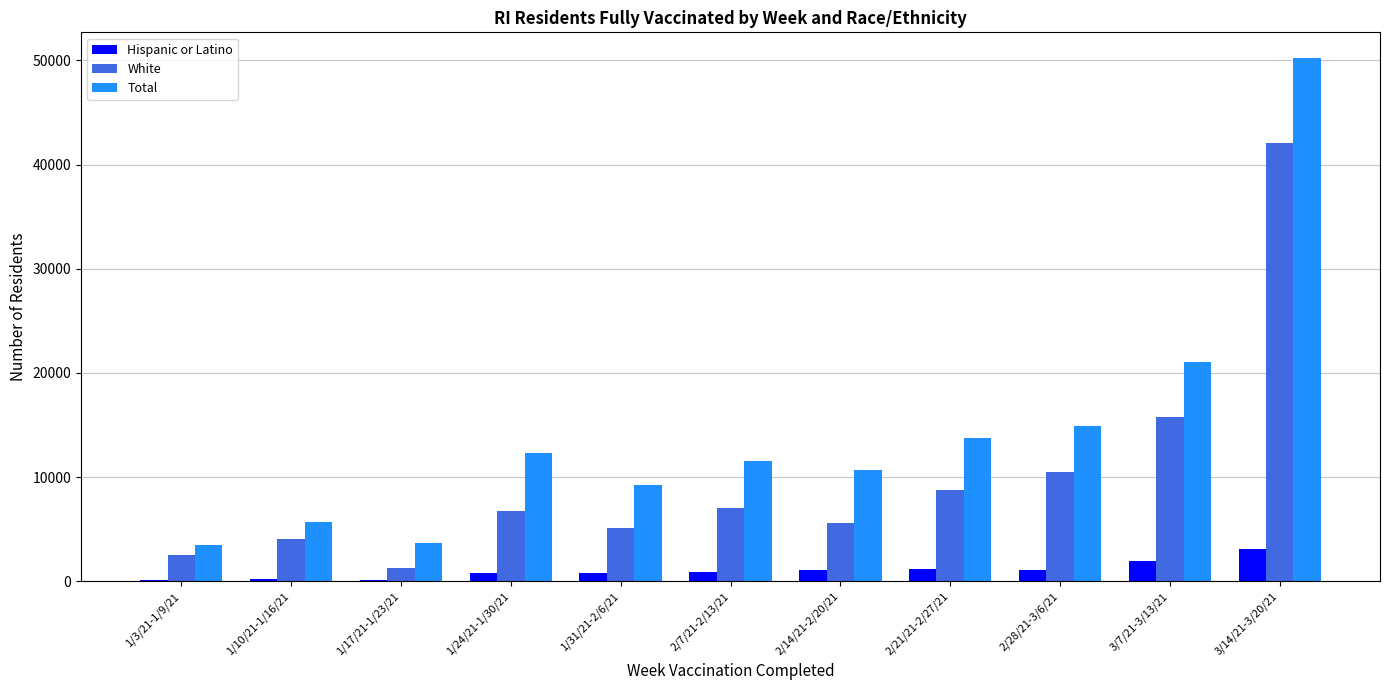

Between 1/31/21-2/6/21 and 2/7/21-2/13/21, which series saw the biggest shift?

Total